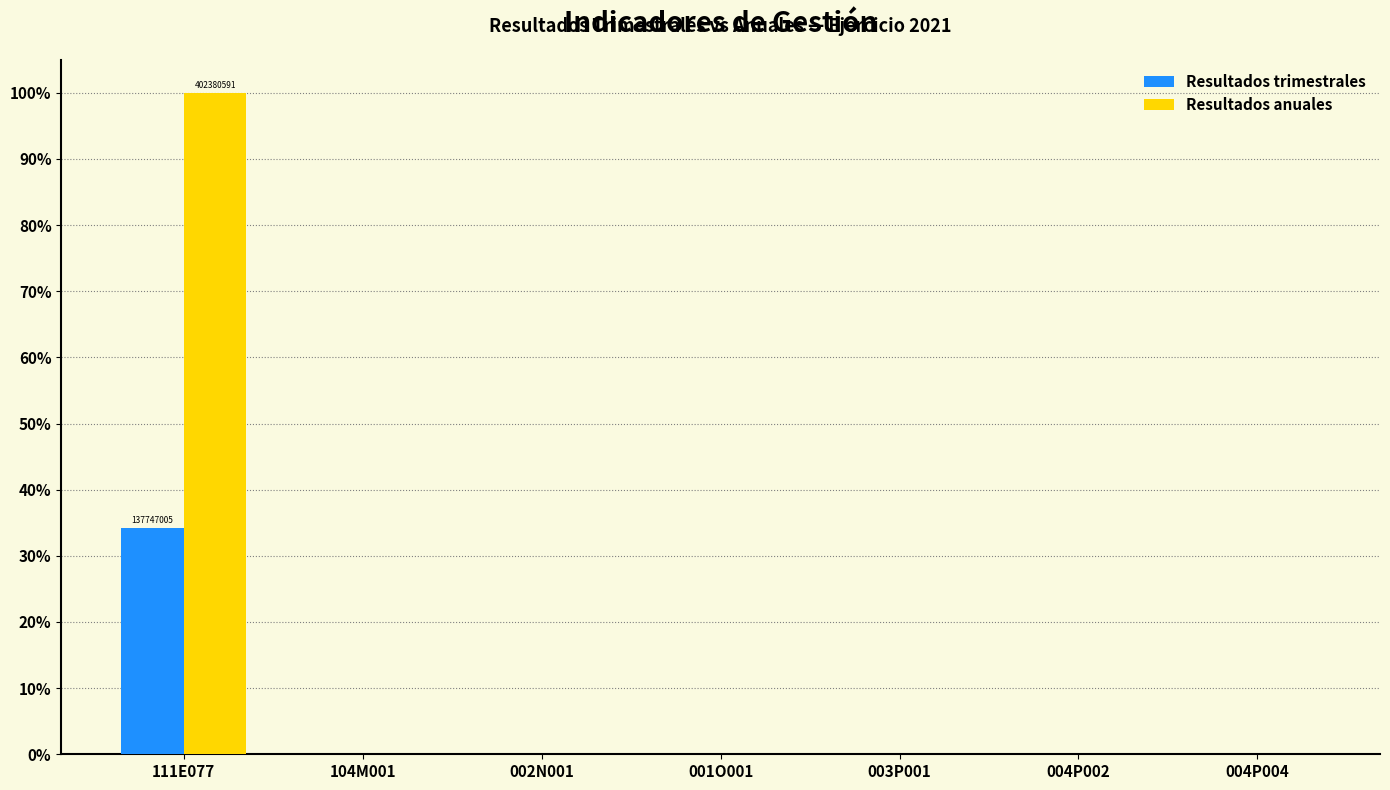

The value of Resultados anuales at 001O001 is 49.3. True or false?

False